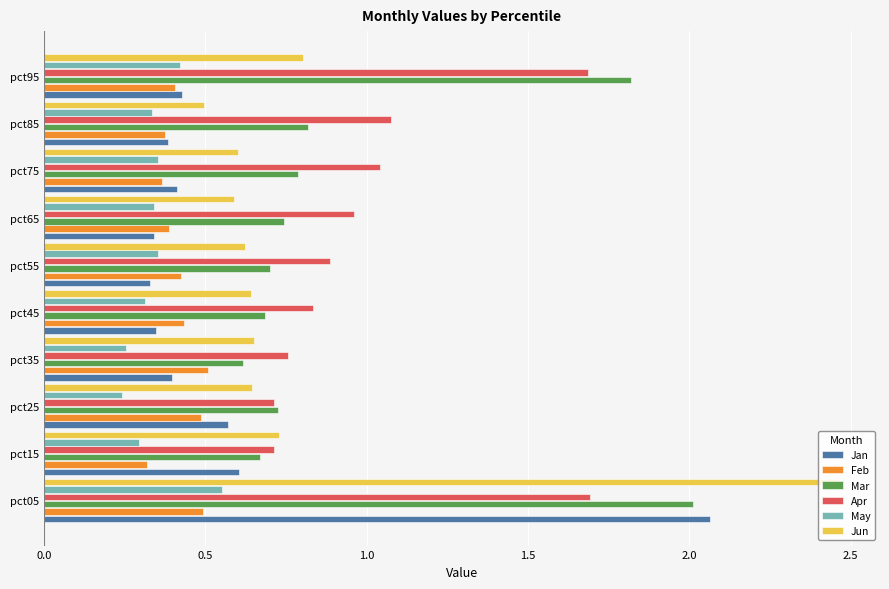

Count the May values in the range 0 to 1.

10